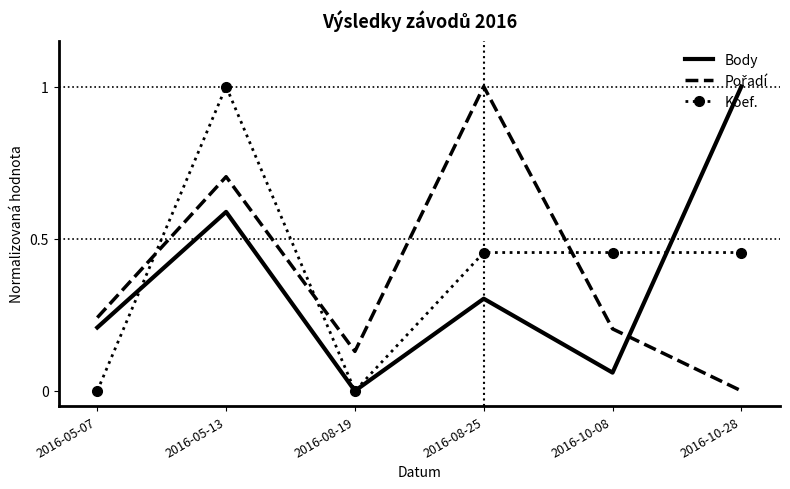

What is the greatest value displayed?

1.0